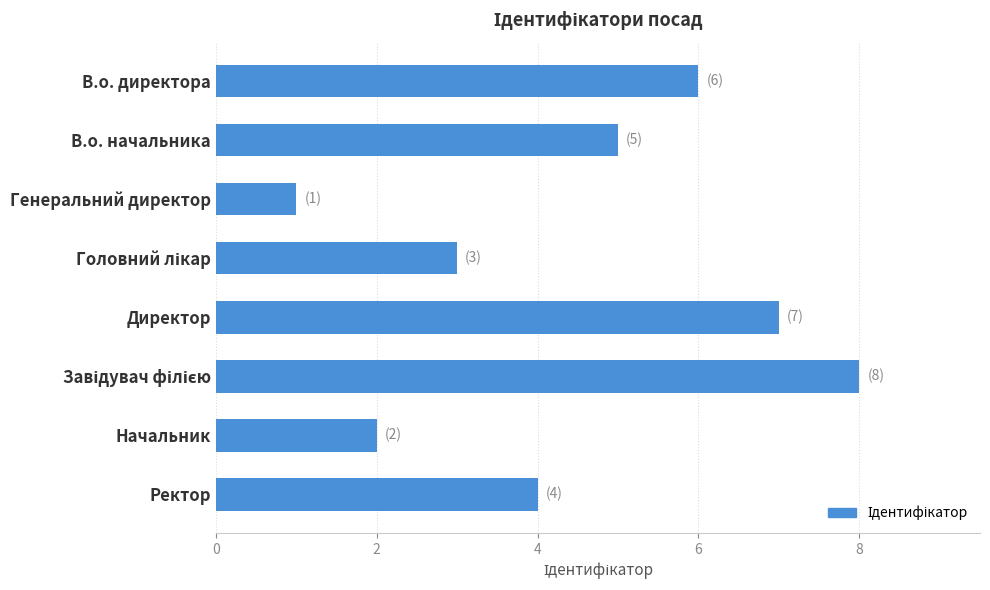

What is the approximate value at Ректор?

4